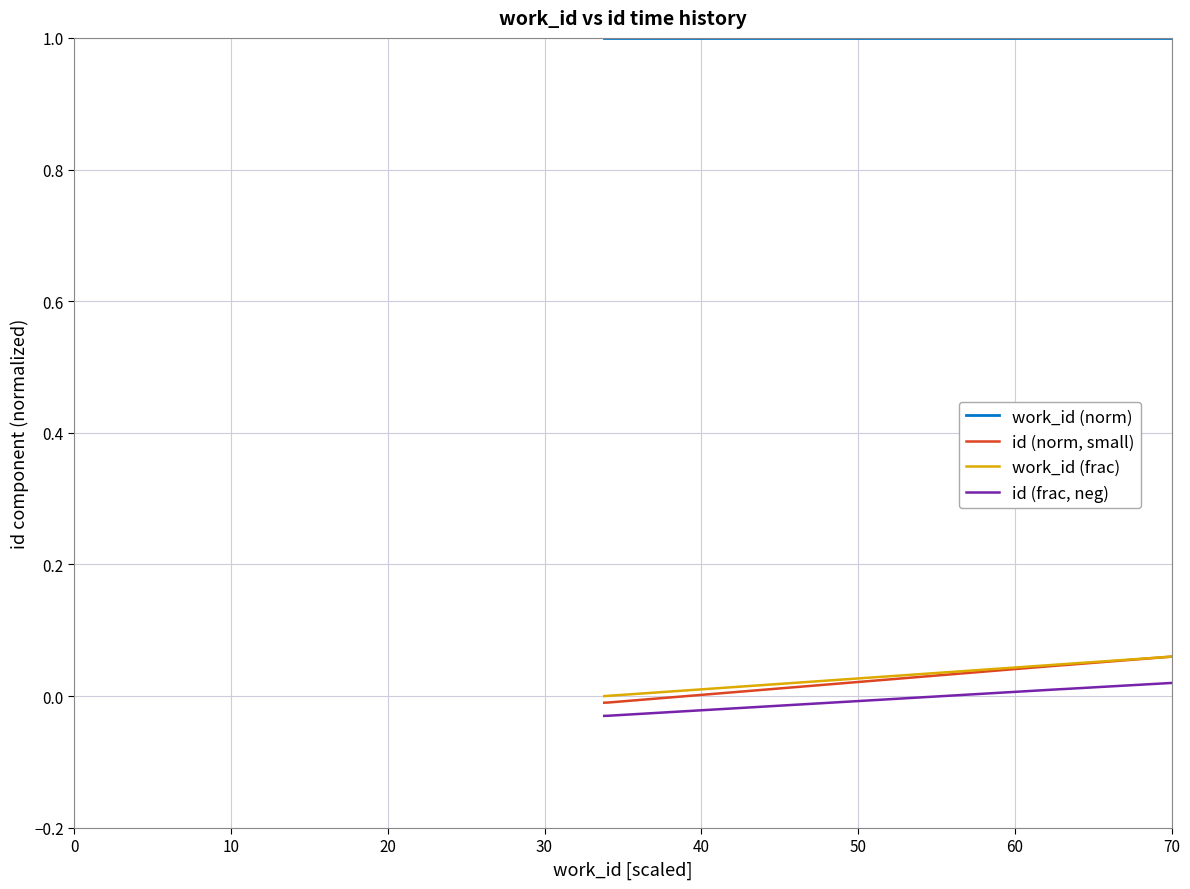

Which series has the largest range (max minus min)?

id (norm, small)